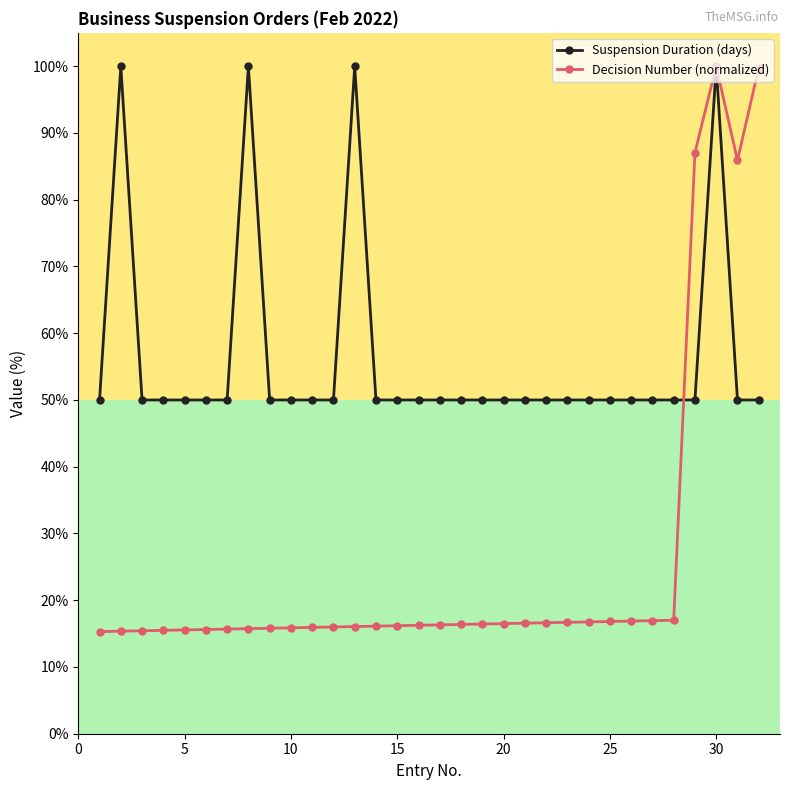

What is the value of the Decision Number (normalized) point at the 3rd from the left?

15.4